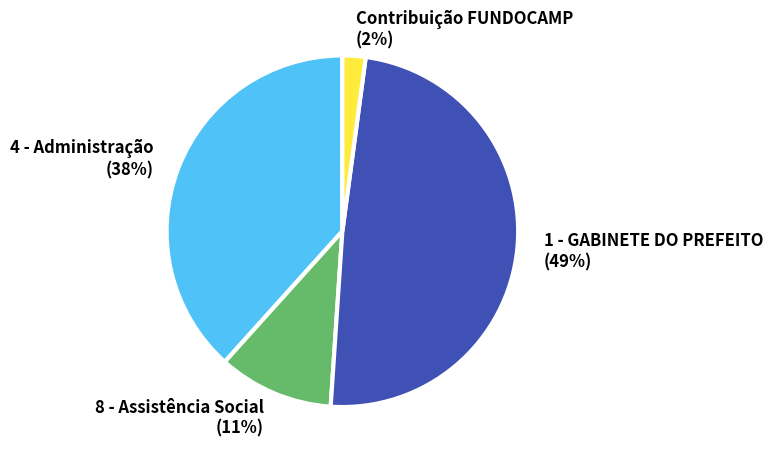

Rank the categories by value from highest to lowest.

1 - GABINETE DO PREFEITO, 4 - Administração, 8 - Assistência Social, Contribuição FUNDOCAMP